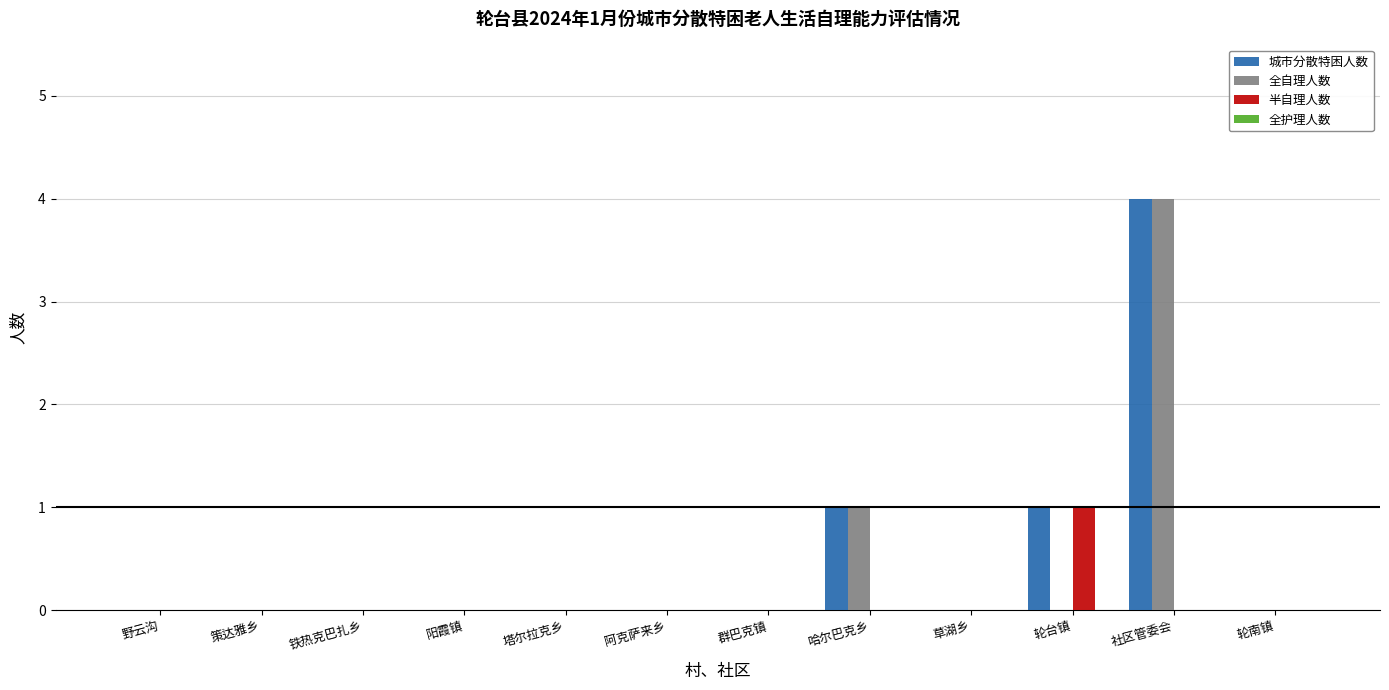

What is the sum of all 城市分散特困人数 values?

6